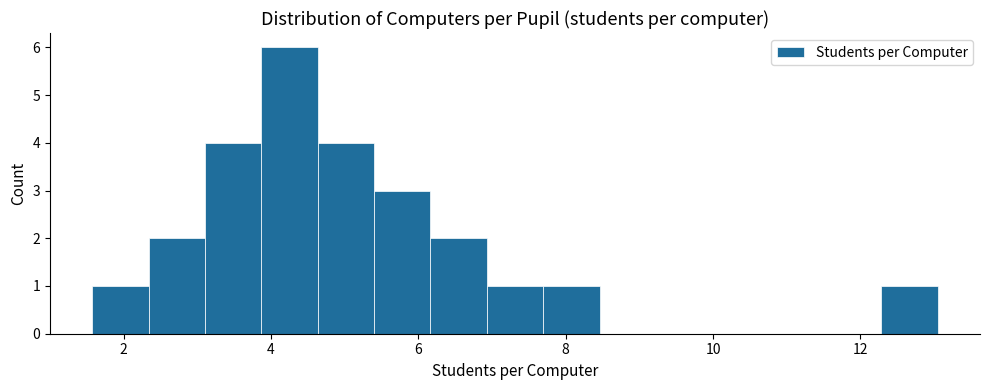

Around what value on the x-axis is the tallest bar? Give the approximate position of its centre, as read against the axis.

4.2